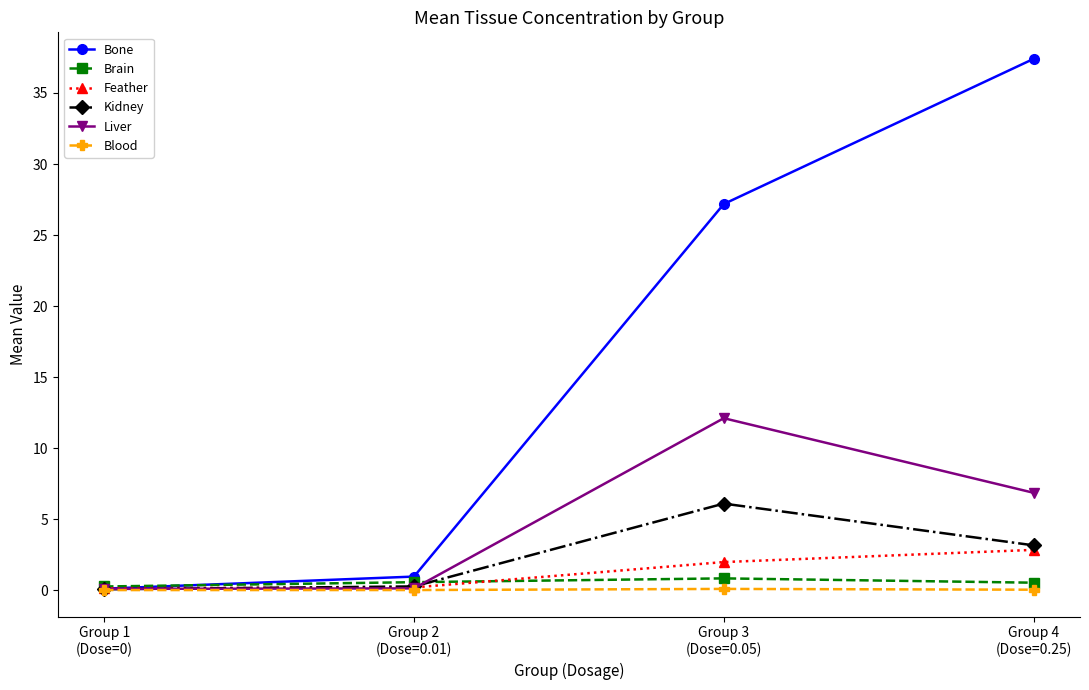

Which series changed the most between Group 2
(Dose=0.01) and Group 3
(Dose=0.05)?

Bone